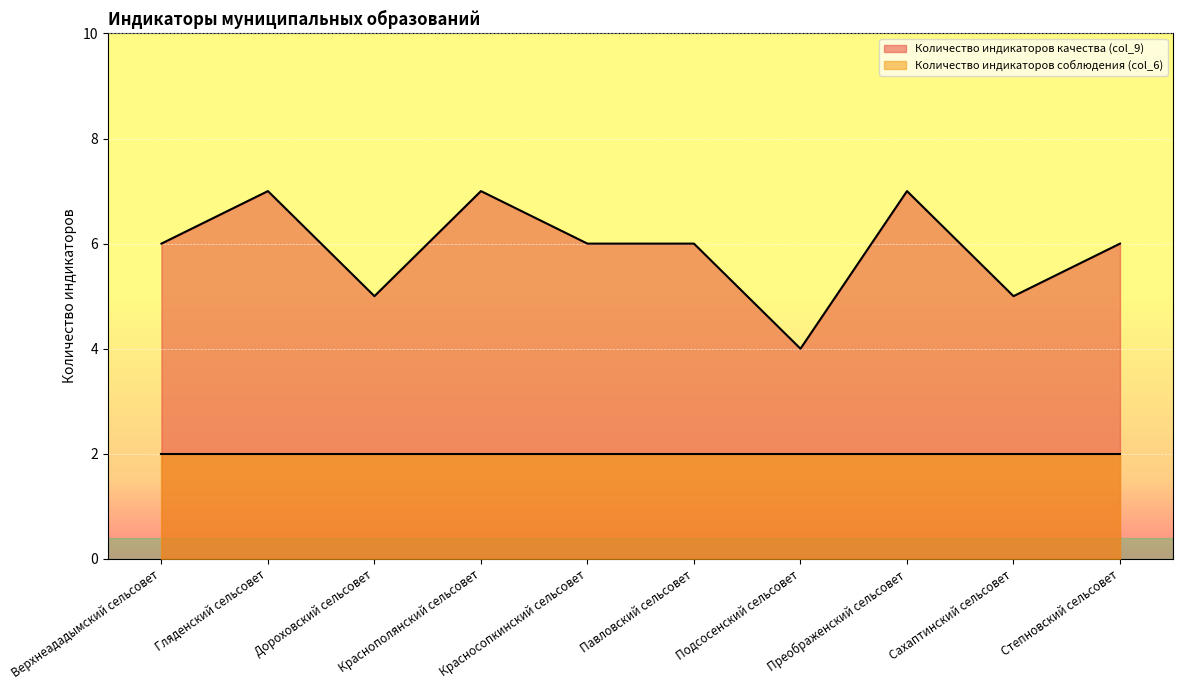

What is the change in value from Гляденский сельсовет to Подсосенский сельсовет?

-3